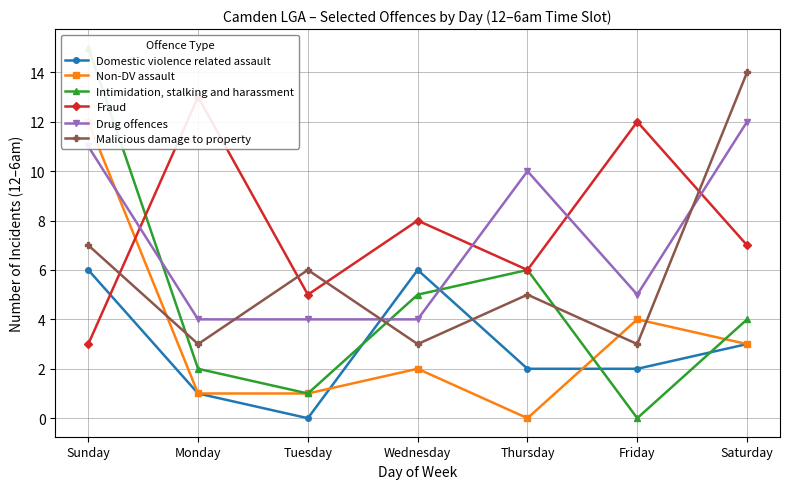

Does the chart display data point markers on the line(s)?

Yes